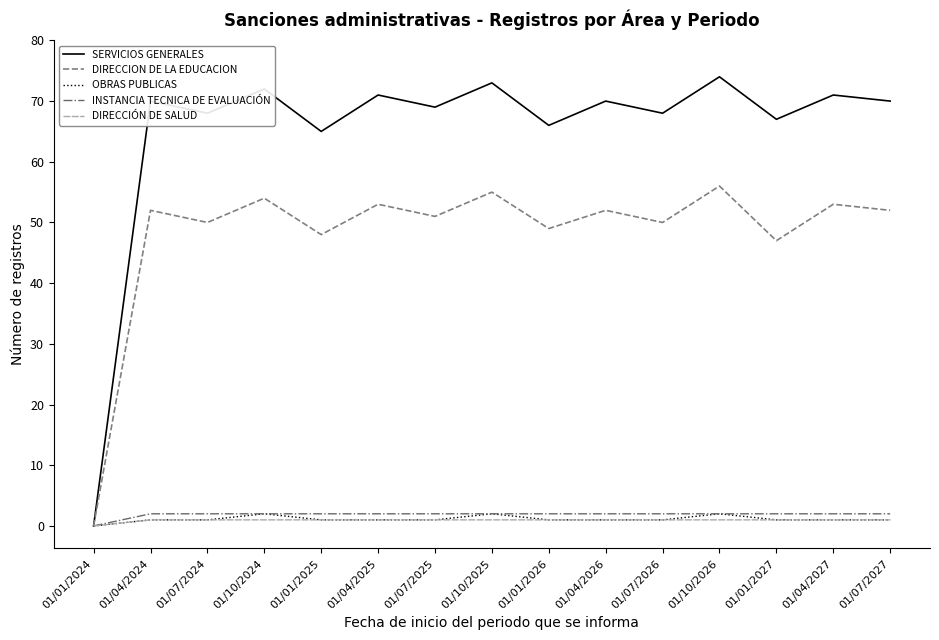

Reading left to right, extract all data points from this chart.

SERVICIOS GENERALES: 0	70	68	72	65	71	69	73	66	70	68	74	67	71	70
DIRECCION DE LA EDUCACION: 0	52	50	54	48	53	51	55	49	52	50	56	47	53	52
OBRAS PUBLICAS: 0	1	1	2	1	1	1	2	1	1	1	2	1	1	1
INSTANCIA TECNICA DE EVALUACIÓN: 0	2	2	2	2	2	2	2	2	2	2	2	2	2	2
DIRECCIÓN DE SALUD: 0	1	1	1	1	1	1	1	1	1	1	1	1	1	1